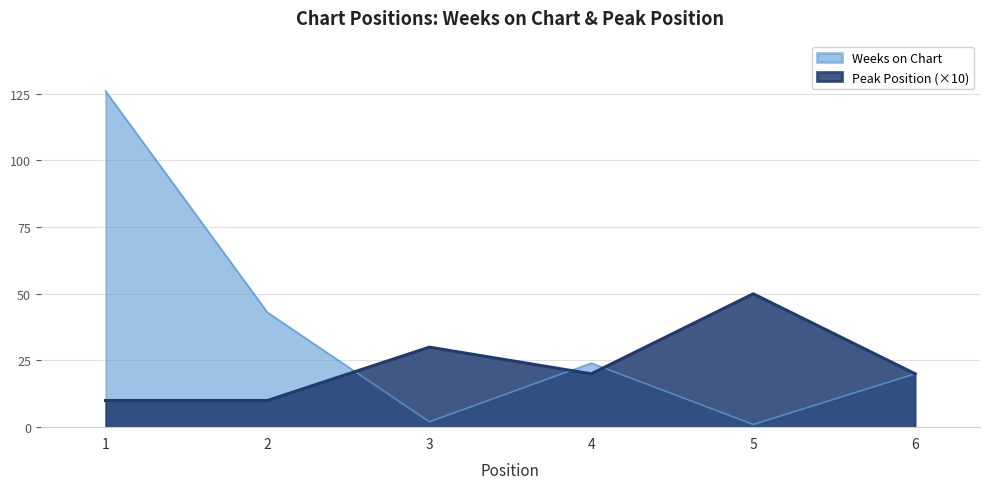

How many intersections are there between Peak Position and Weeks on Chart?

3